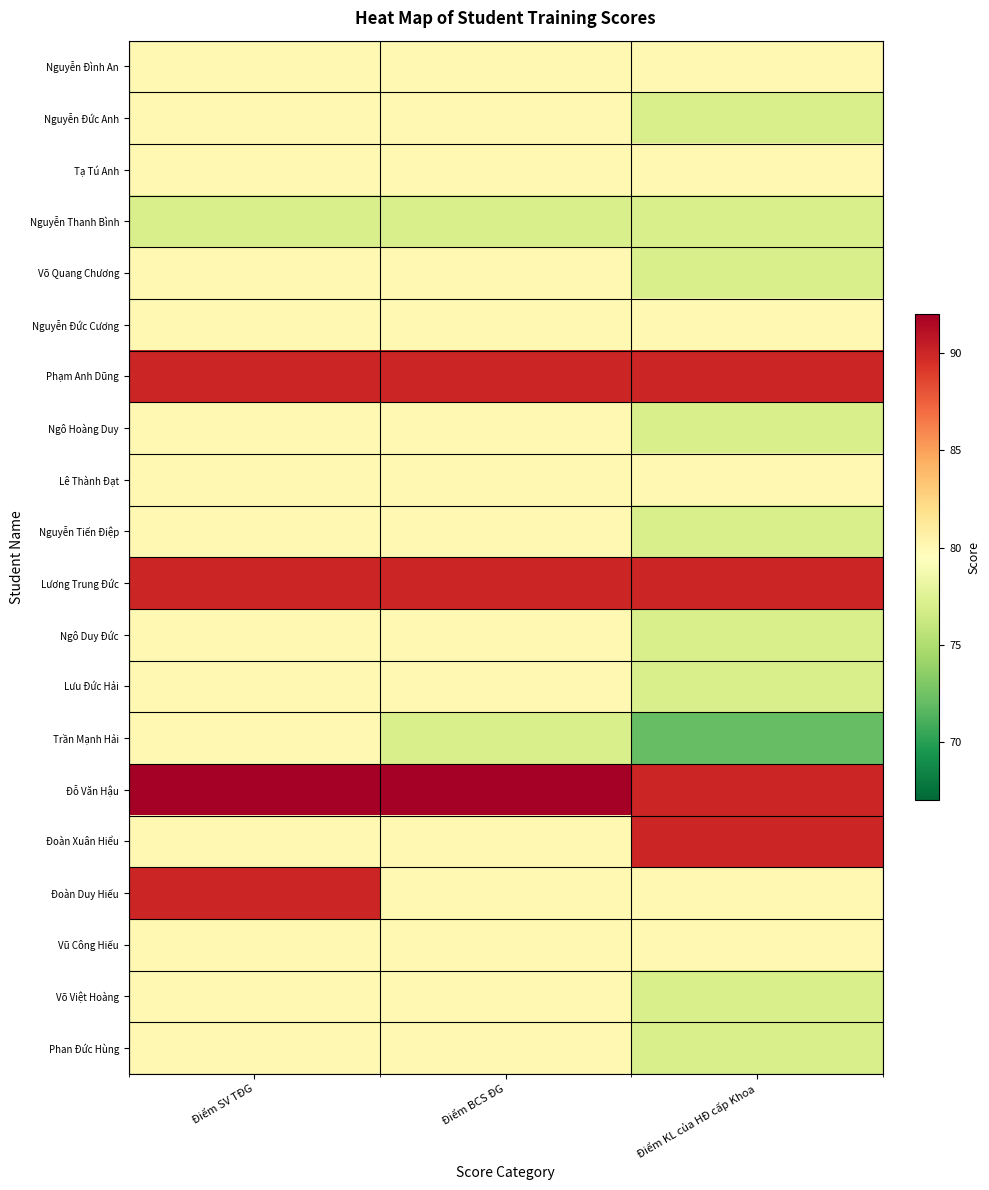

Reading left to right, what are all the values shown in this chart?

Nguyễn Đình An: Điểm SV TĐG=80	Điểm BCS ĐG=80	Điểm KL của HĐ cấp Khoa=80
Nguyễn Đức Anh: Điểm SV TĐG=80	Điểm BCS ĐG=80	Điểm KL của HĐ cấp Khoa=77
Tạ Tú Anh: Điểm SV TĐG=80	Điểm BCS ĐG=80	Điểm KL của HĐ cấp Khoa=80
Nguyễn Thanh Bình: Điểm SV TĐG=77	Điểm BCS ĐG=77	Điểm KL của HĐ cấp Khoa=77
Võ Quang Chương: Điểm SV TĐG=80	Điểm BCS ĐG=80	Điểm KL của HĐ cấp Khoa=77
Nguyễn Đức Cương: Điểm SV TĐG=80	Điểm BCS ĐG=80	Điểm KL của HĐ cấp Khoa=80
Phạm Anh Dũng: Điểm SV TĐG=90	Điểm BCS ĐG=90	Điểm KL của HĐ cấp Khoa=90
Ngô Hoàng Duy: Điểm SV TĐG=80	Điểm BCS ĐG=80	Điểm KL của HĐ cấp Khoa=77
Lê Thành Đạt: Điểm SV TĐG=80	Điểm BCS ĐG=80	Điểm KL của HĐ cấp Khoa=80
Nguyễn Tiến Điệp: Điểm SV TĐG=80	Điểm BCS ĐG=80	Điểm KL của HĐ cấp Khoa=77
Lương Trung Đức: Điểm SV TĐG=90	Điểm BCS ĐG=90	Điểm KL của HĐ cấp Khoa=90
Ngô Duy Đức: Điểm SV TĐG=80	Điểm BCS ĐG=80	Điểm KL của HĐ cấp Khoa=77
Lưu Đức Hải: Điểm SV TĐG=80	Điểm BCS ĐG=80	Điểm KL của HĐ cấp Khoa=77
Trần Mạnh Hải: Điểm SV TĐG=80	Điểm BCS ĐG=77	Điểm KL của HĐ cấp Khoa=72
Đỗ Văn Hậu: Điểm SV TĐG=92	Điểm BCS ĐG=92	Điểm KL của HĐ cấp Khoa=90
Đoàn Xuân Hiểu: Điểm SV TĐG=80	Điểm BCS ĐG=80	Điểm KL của HĐ cấp Khoa=90
Đoàn Duy Hiếu: Điểm SV TĐG=90	Điểm BCS ĐG=80	Điểm KL của HĐ cấp Khoa=80
Vũ Công Hiếu: Điểm SV TĐG=80	Điểm BCS ĐG=80	Điểm KL của HĐ cấp Khoa=80
Võ Việt Hoàng: Điểm SV TĐG=80	Điểm BCS ĐG=80	Điểm KL của HĐ cấp Khoa=77
Phan Đức Hùng: Điểm SV TĐG=80	Điểm BCS ĐG=80	Điểm KL của HĐ cấp Khoa=77